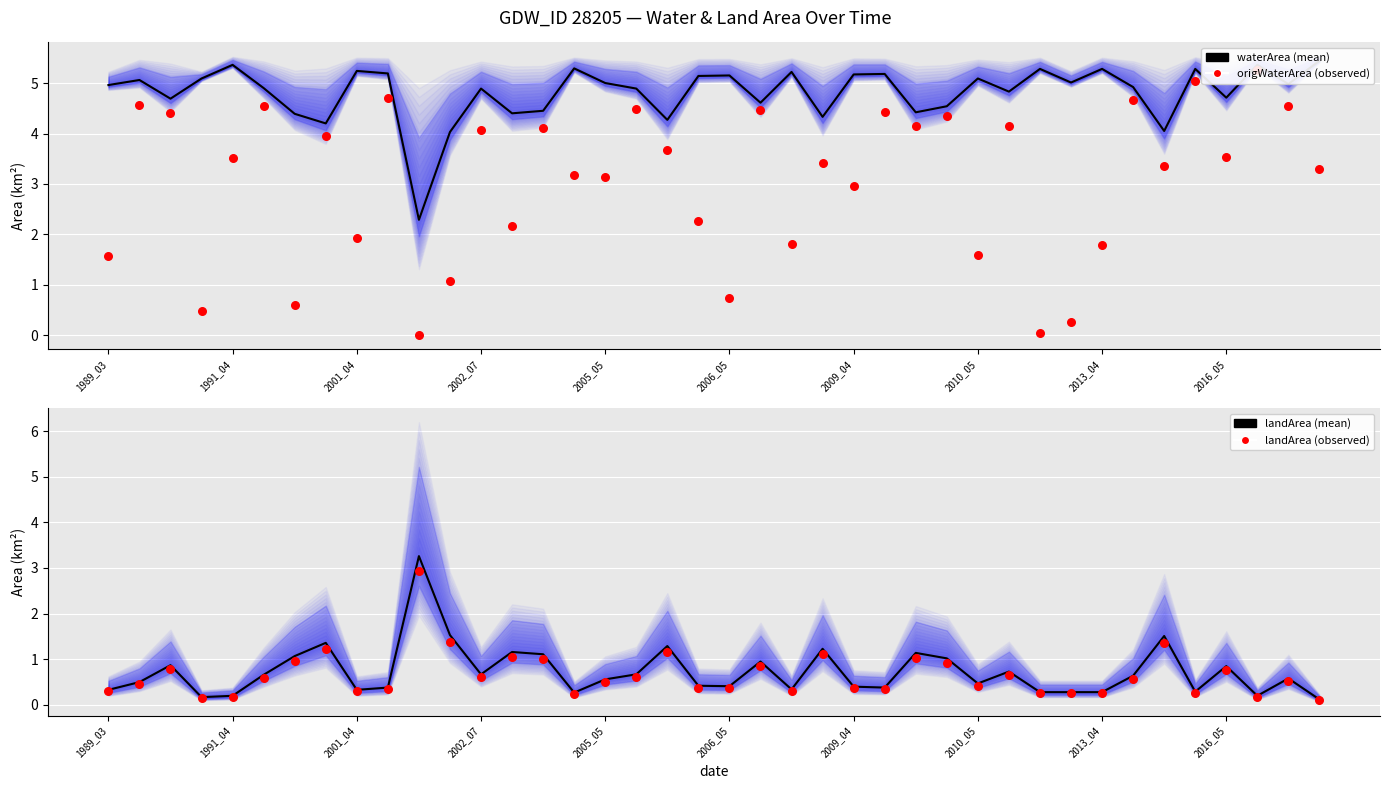

At how many categories does at least one series exceed 3?

40